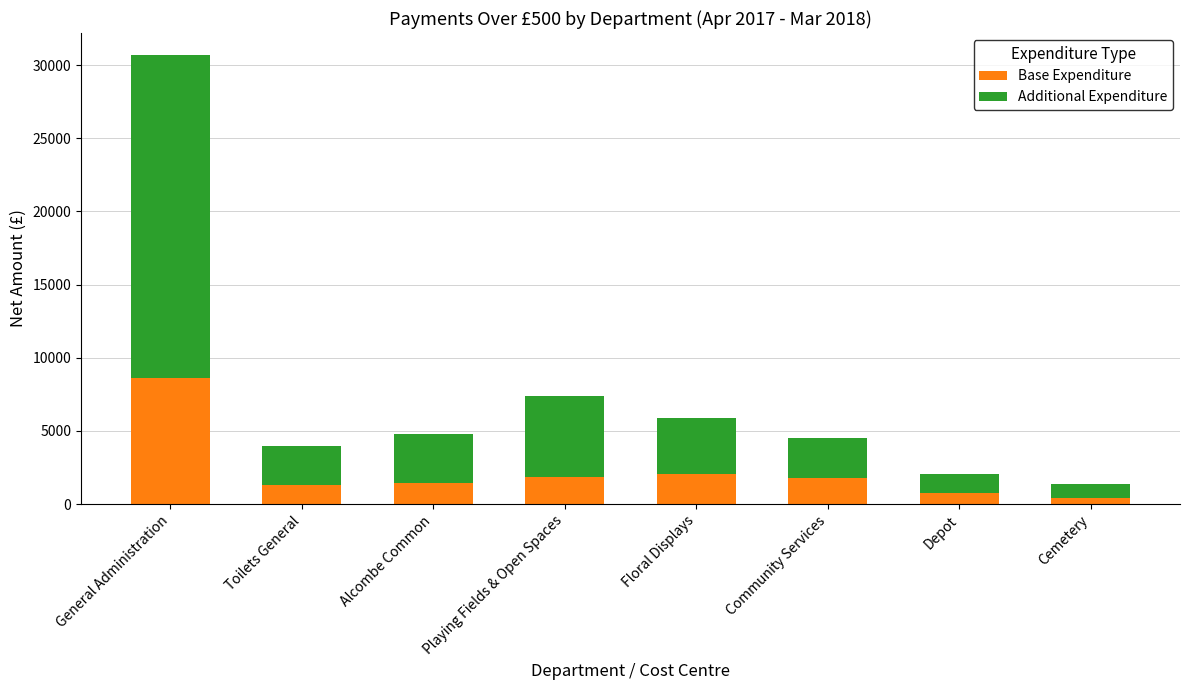

Is it true that Base Expenditure equals 1271.1 at Toilets General?

True